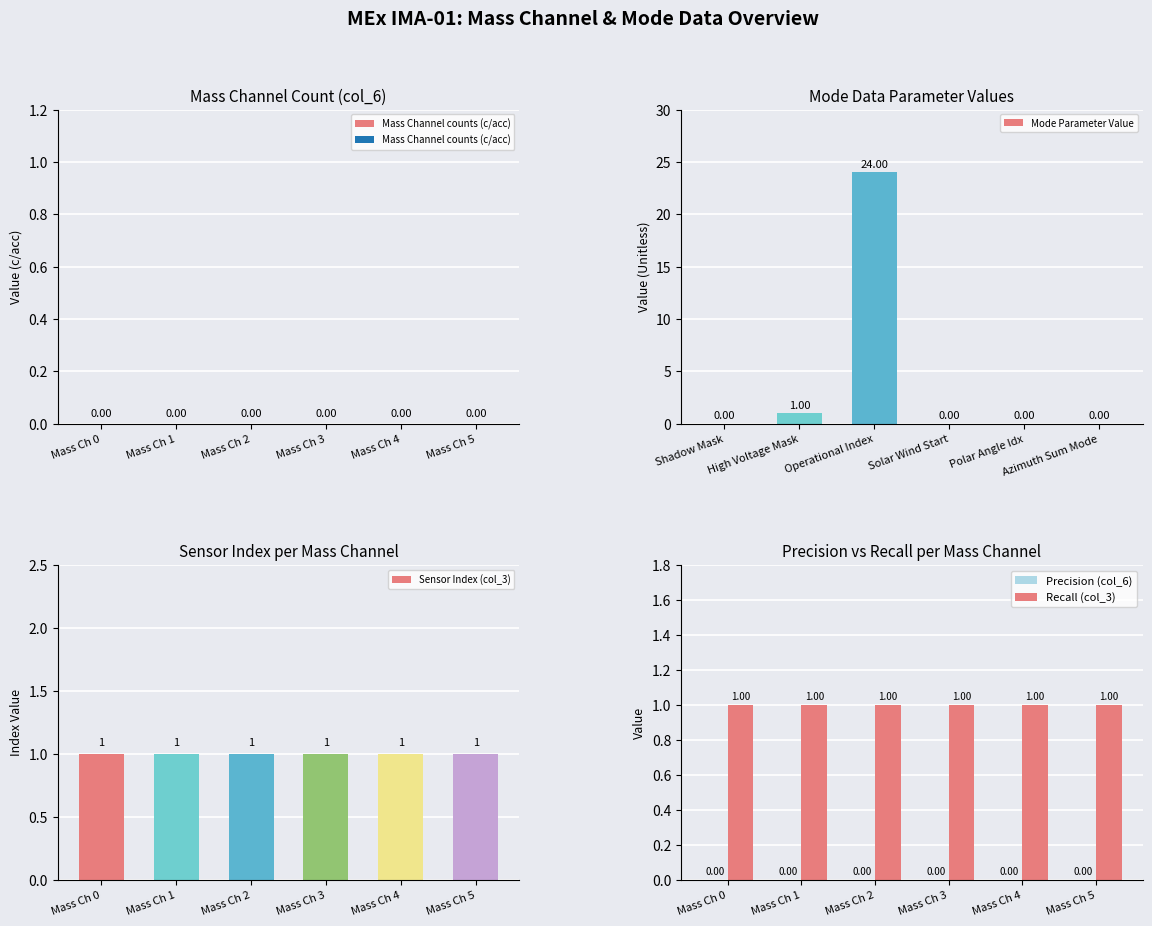

Reading left to right, extract all data points from this chart.

Mass Channel counts (c/acc): 0	0	0	0	0	0
Mode Parameter Value: 0	1	24	0	0	0
Sensor Index (col_3): 1	1	1	1	1	1
Precision (col_6): 0	0	0	0	0	0
Recall (col_3): 1	1	1	1	1	1